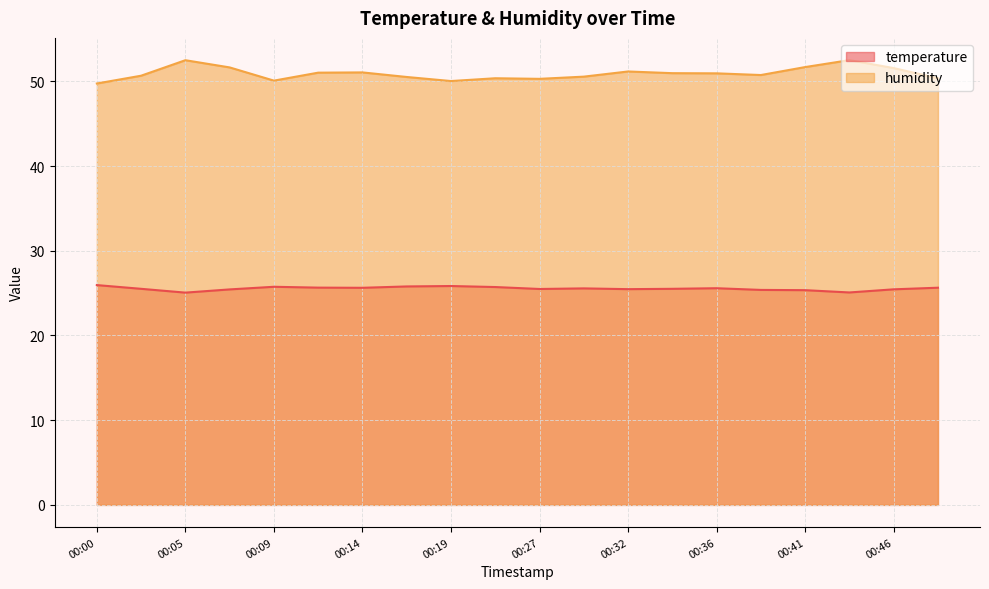

Which series has the largest total across all categories?

humidity